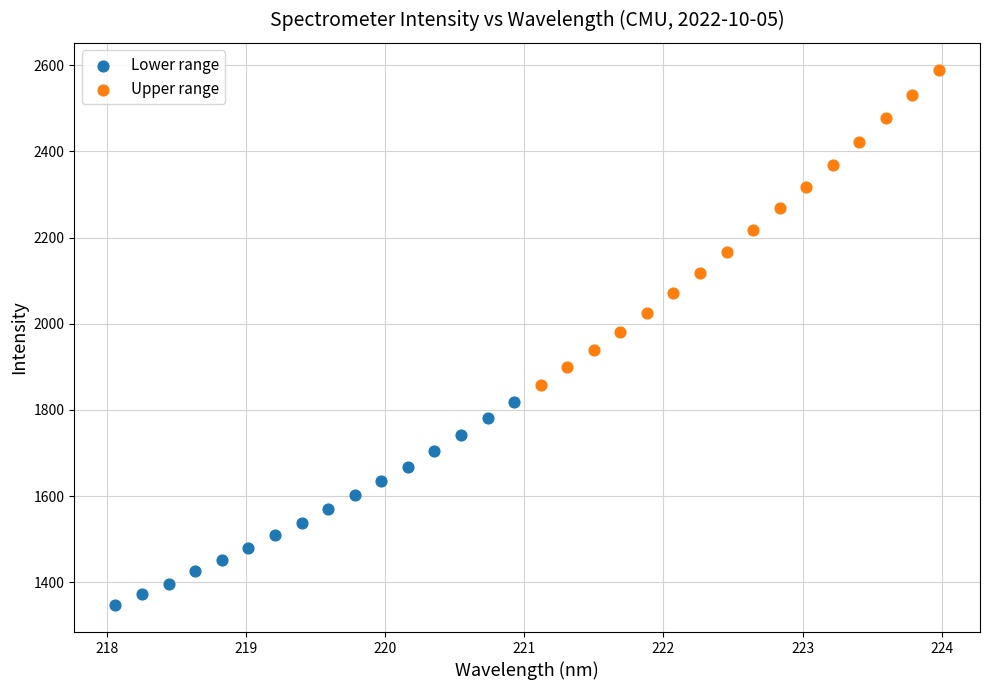

Which series contains the highest Y value?

Upper range